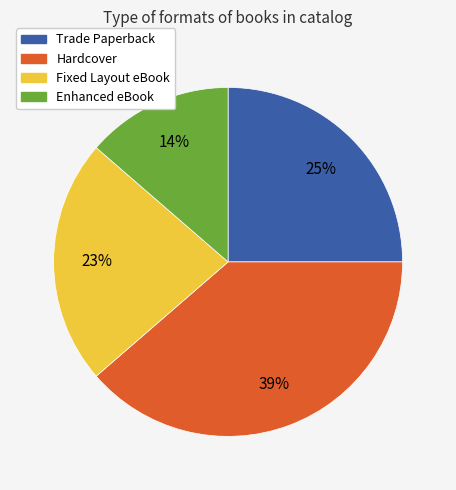

What is the ratio of the value at Enhanced eBook to the value at Hardcover?

0.4